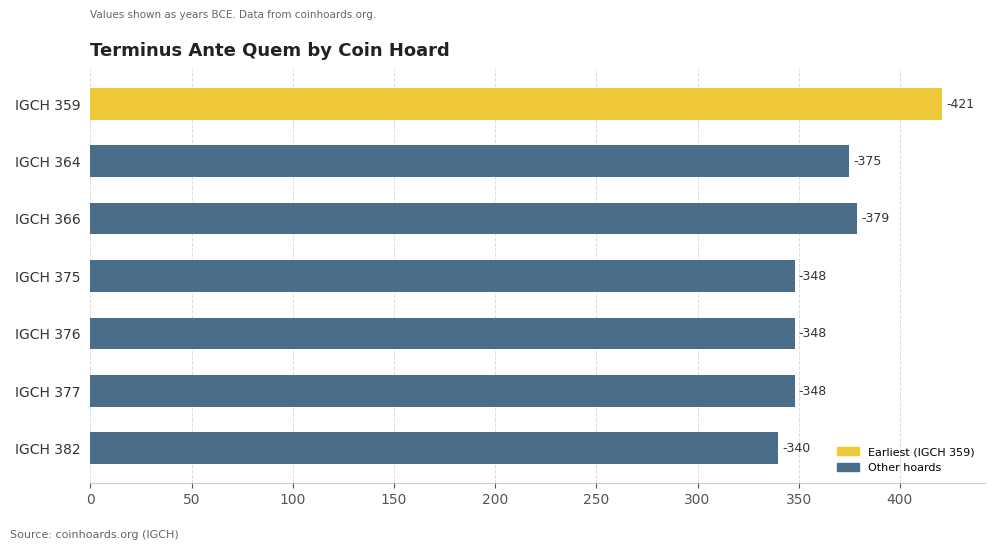

Does the chart contain any negative values?

No